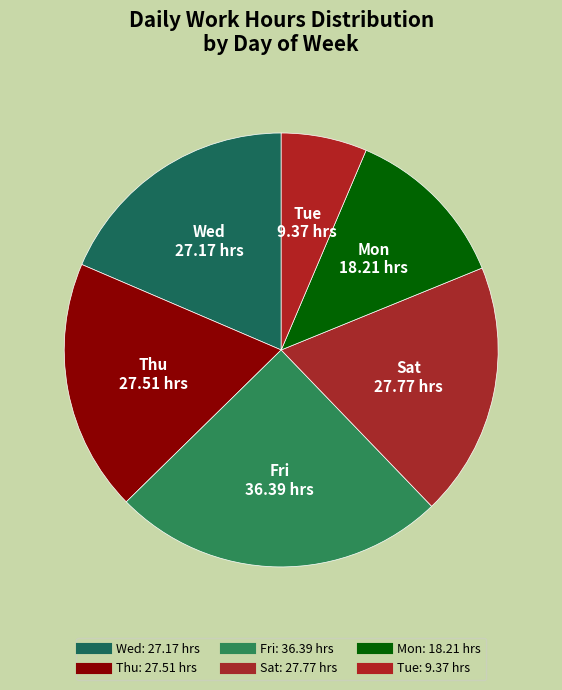

How many slices are in this pie chart?

6